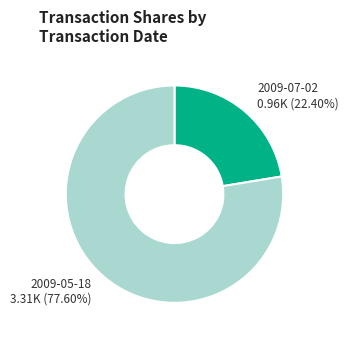

Which has a higher value, 2009-05-18 3.31K (77.60%) or 2009-07-02 0.96K (22.40%)?

2009-05-18 3.31K (77.60%)